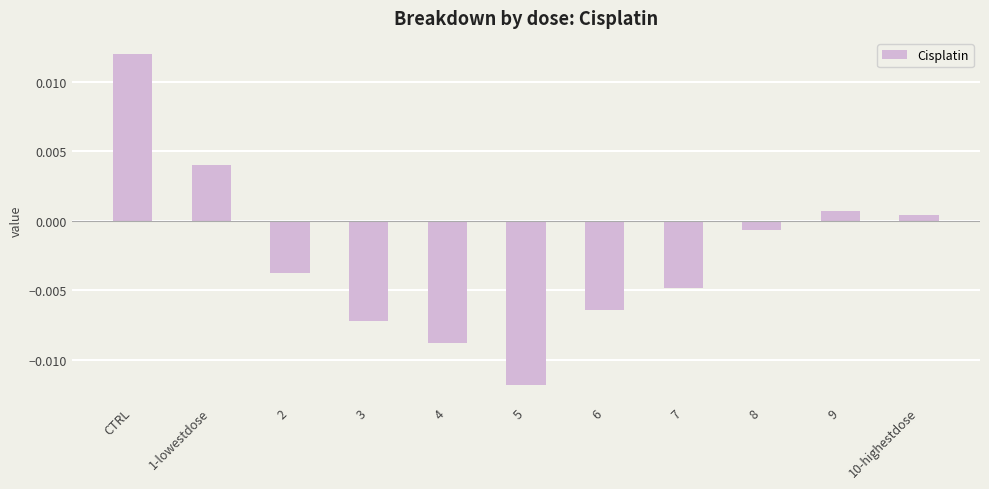

At which category does the chart reach its peak across all series?

CTRL